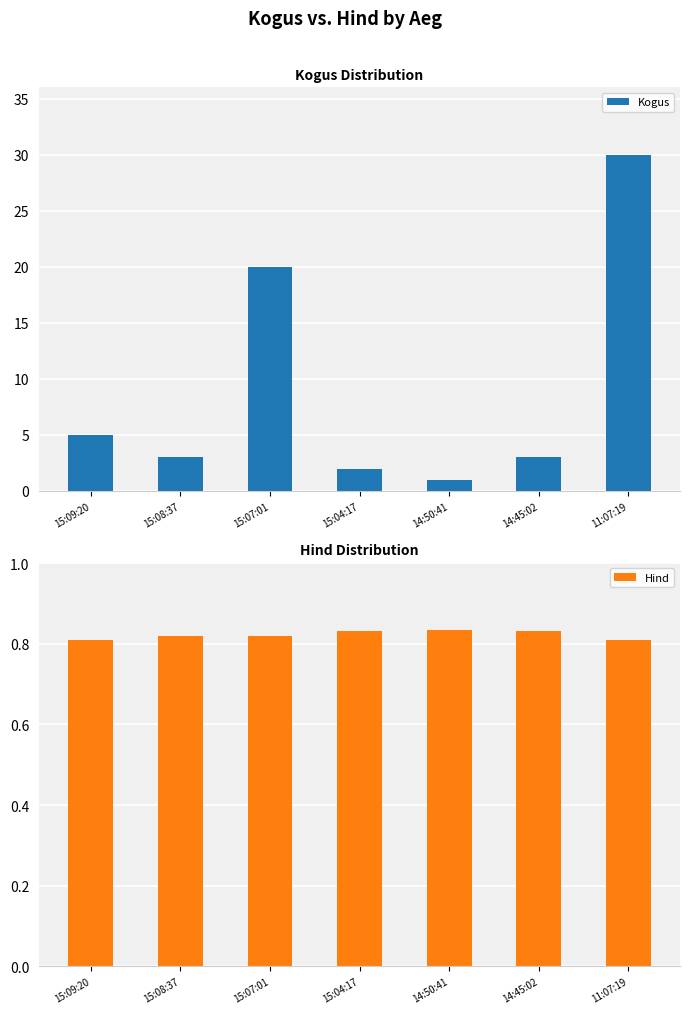

How many groups of bars are there?

7